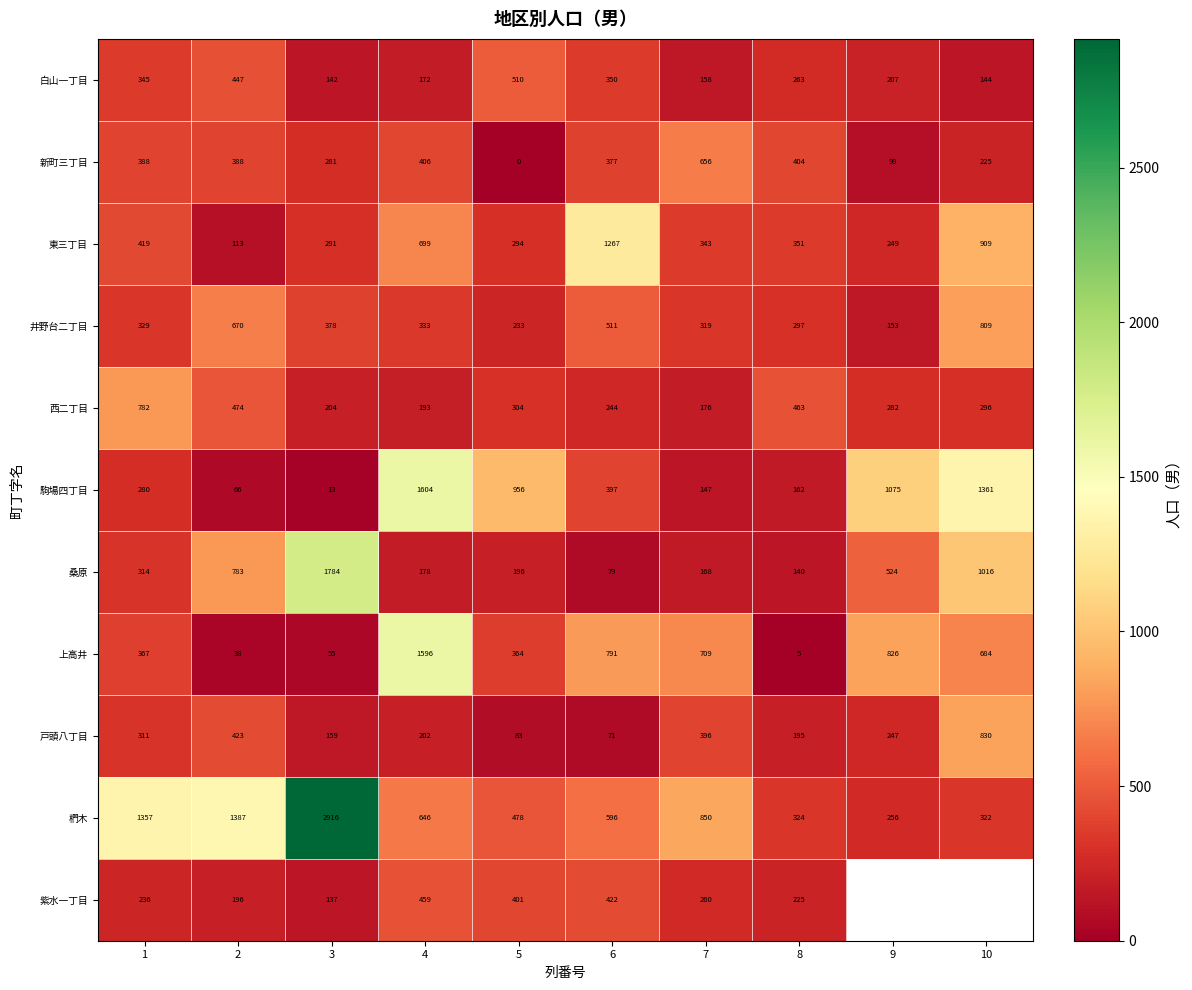

At which label does 上高井 reach its minimum?

8